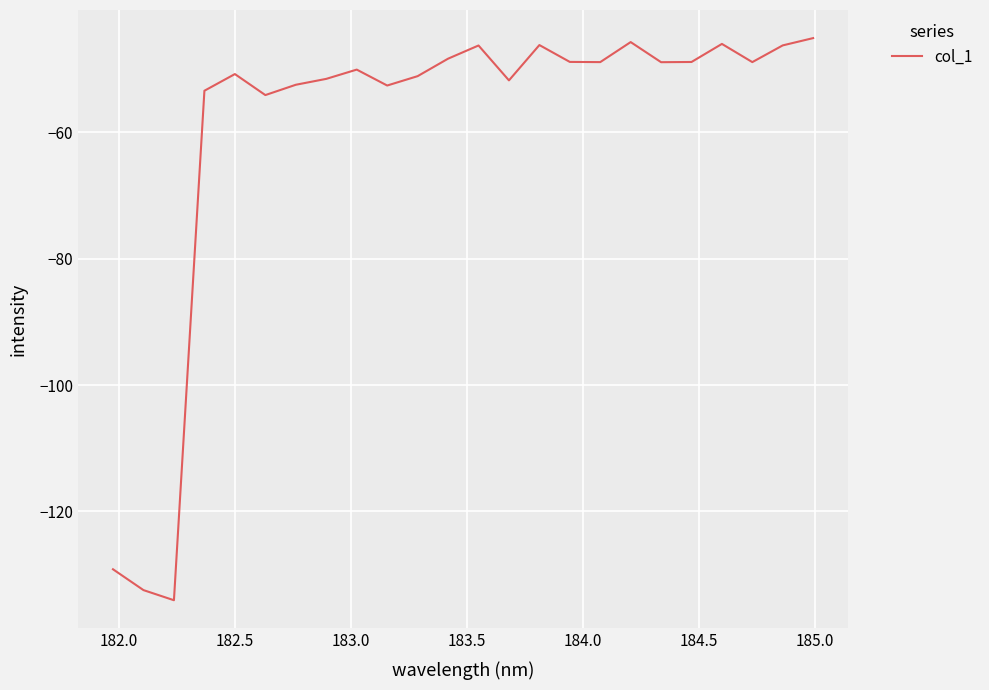

What is the smallest value displayed?

-134.1